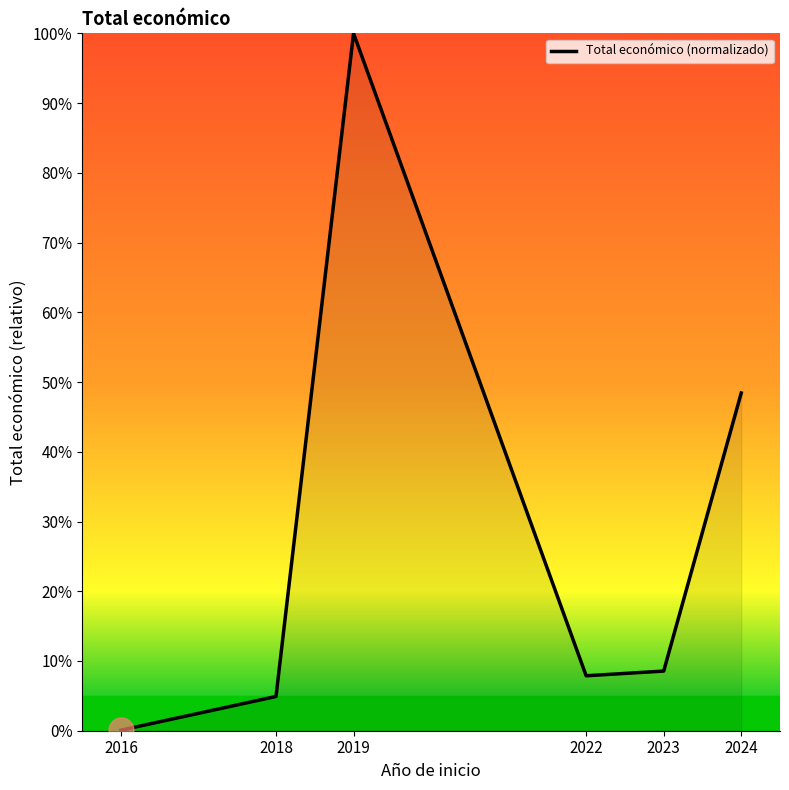

Does the chart have visible grid lines?

No